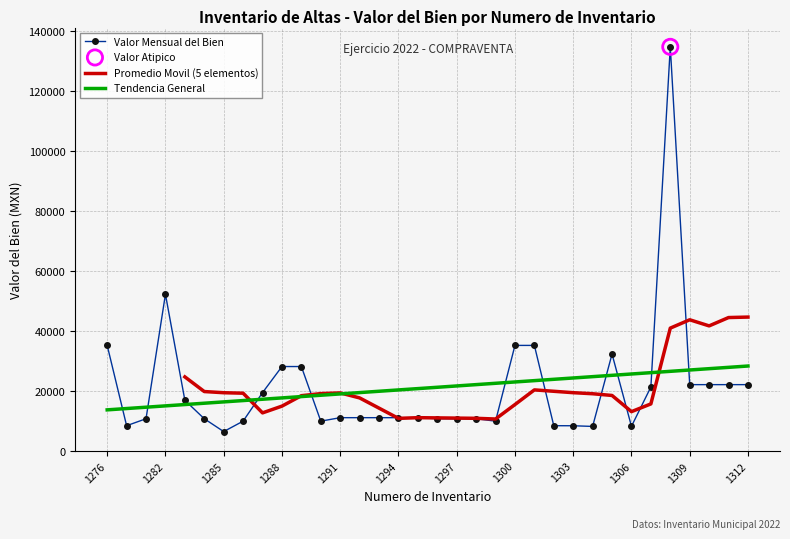

Is the value of Valor del bien at 1276 greater than the value of Numero de inventario at 1296?

Yes